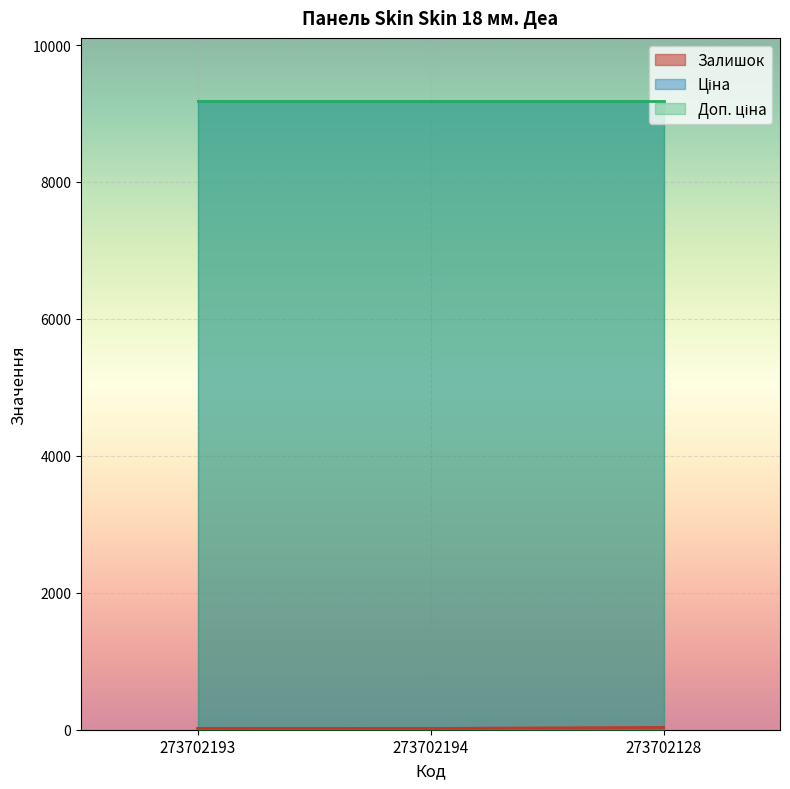

Reading right to left, list all the values displayed in this chart.

Залишок: 34.0	19.0	20.0
Ціна: 9185.9	9185.9	9185.9
Доп. ціна: 9185.9	9185.9	9185.9